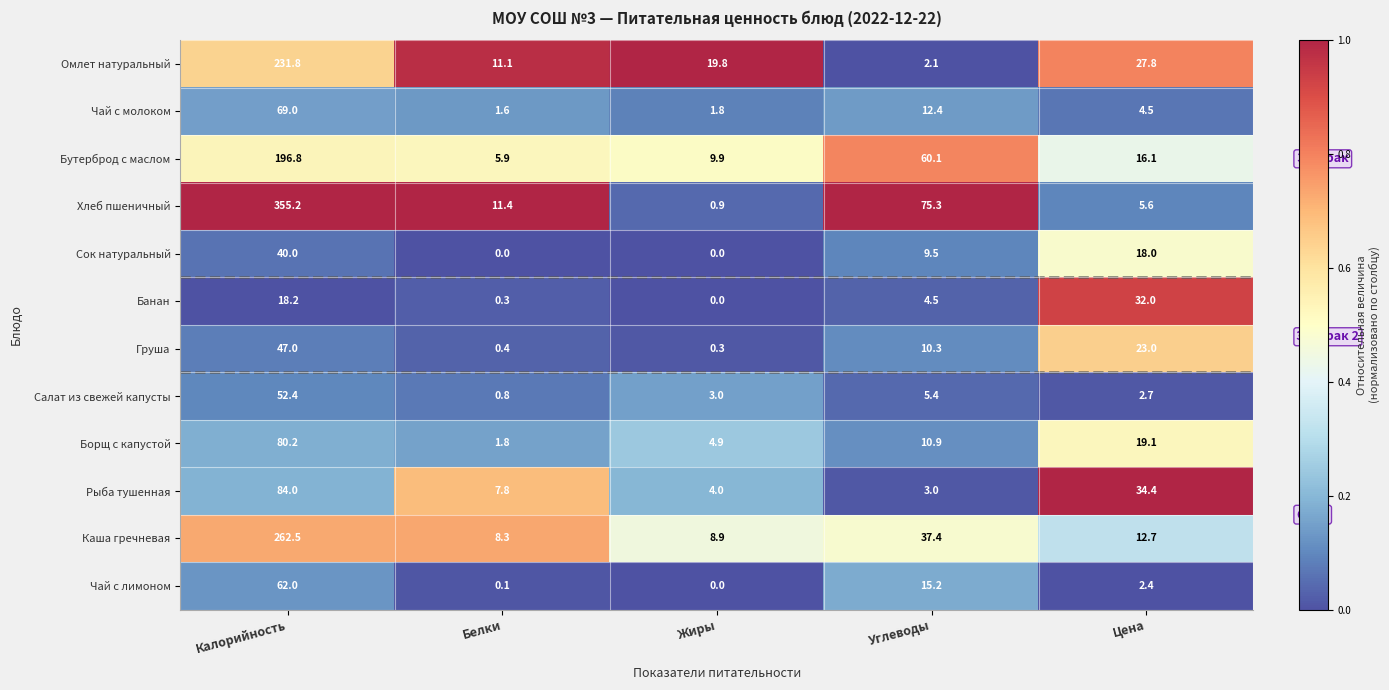

List the labels in order of Рыба тушенная value, smallest first.

Углеводы, Жиры, Белки, Цена, Калорийность